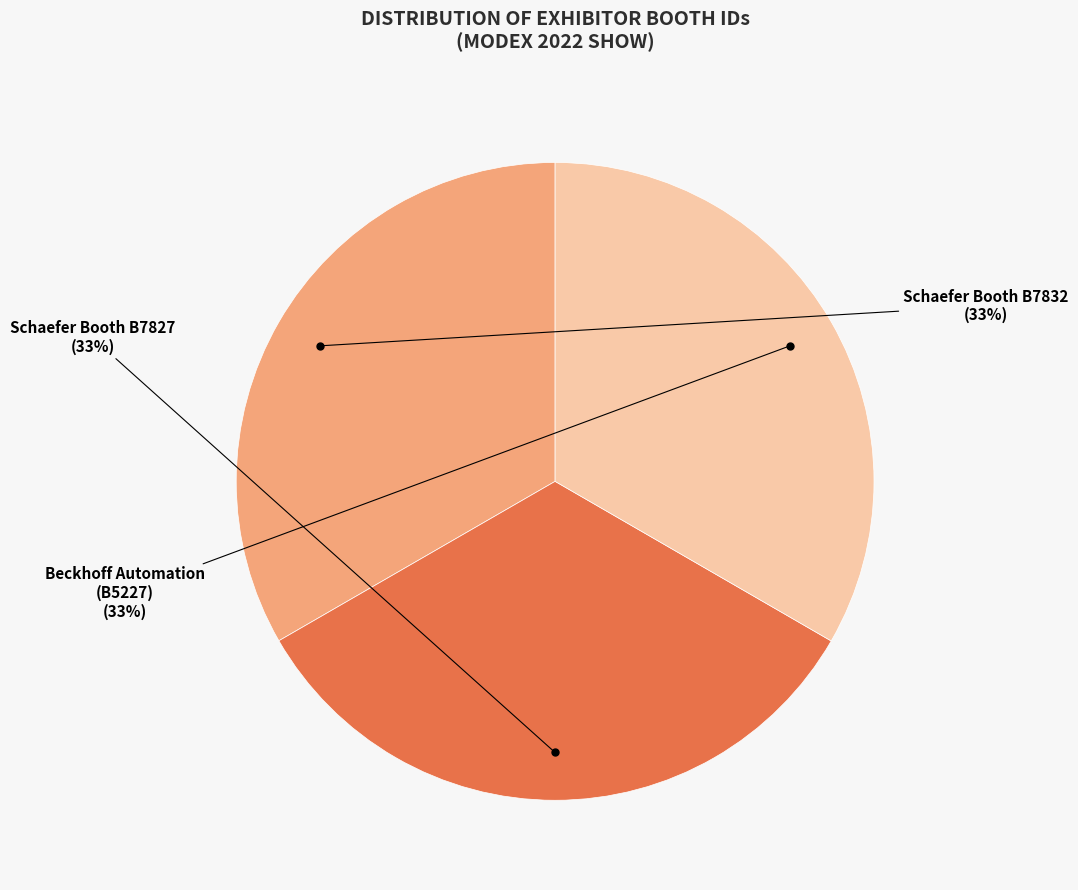

To the nearest percent, what is the average slice percentage?

33%